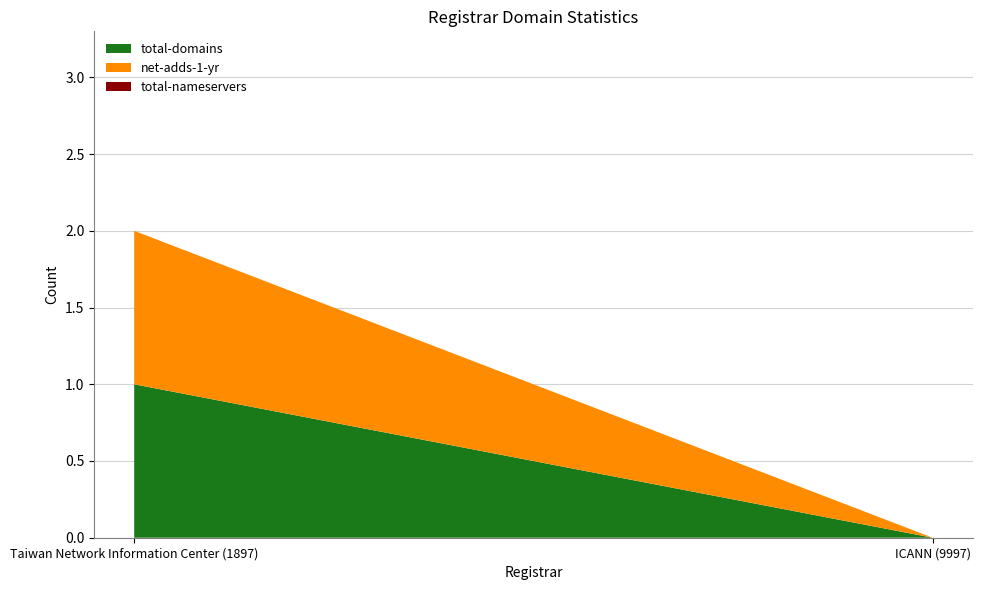

Reading left to right, list all the values displayed in this chart.

total-domains: 1	0
net-adds-1-yr: 1	0
total-nameservers: 0	0